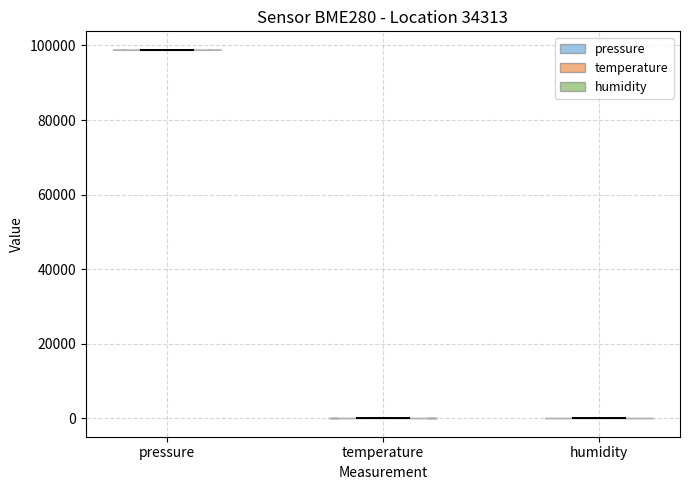

Reading left to right, read every violin against the y-axis: where its median line is, and the lowest and highest points it reaches. The values are not printed on the chart, so give them approximately, as read against the axis.

pressure: median line 98000, lowest point 98000, highest point 98000
temperature: median line 0, lowest point 0, highest point 0
humidity: median line 0, lowest point 0, highest point 0